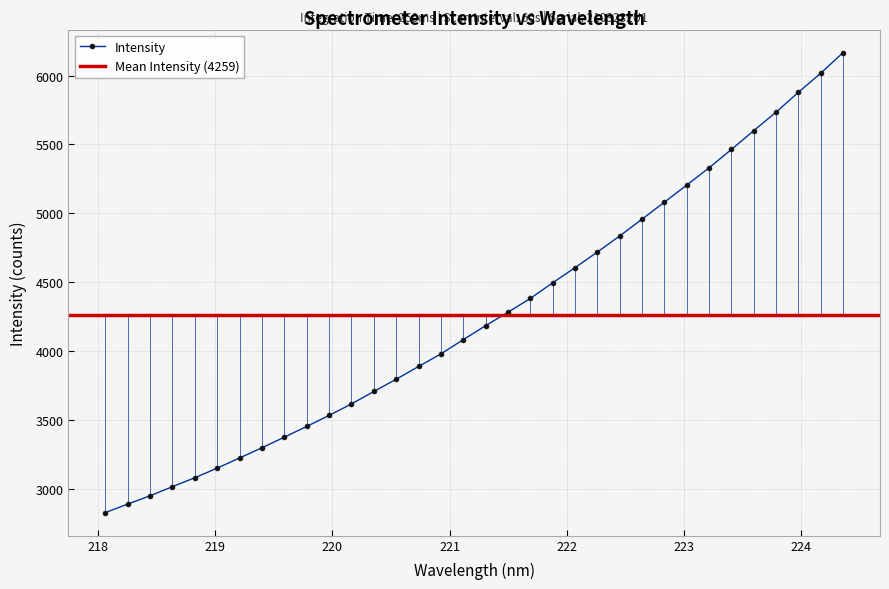

What is the maximum value for Intensity?

6166.9